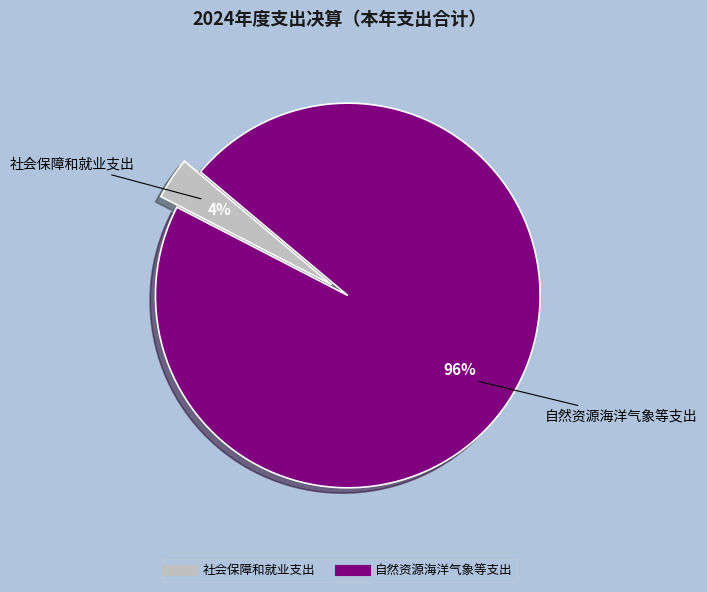

Is 自然资源海洋气象等支出 the majority of the pie?

Yes